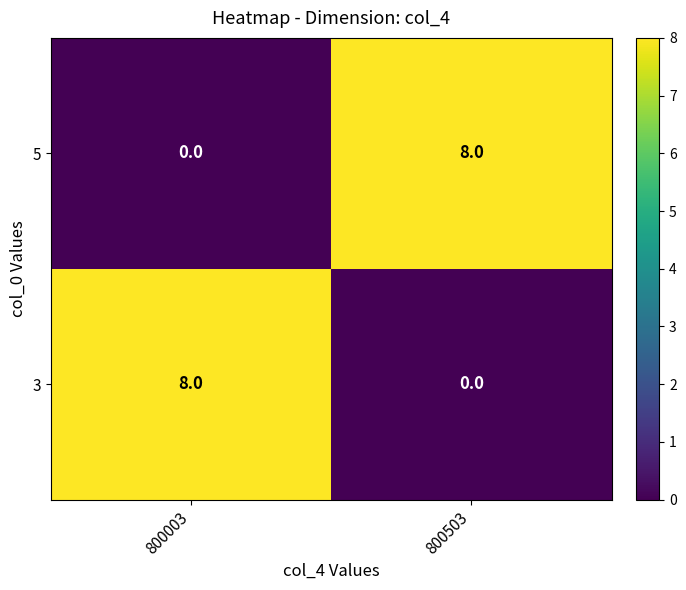

Is it true that 3 equals 8 at 800003?

True